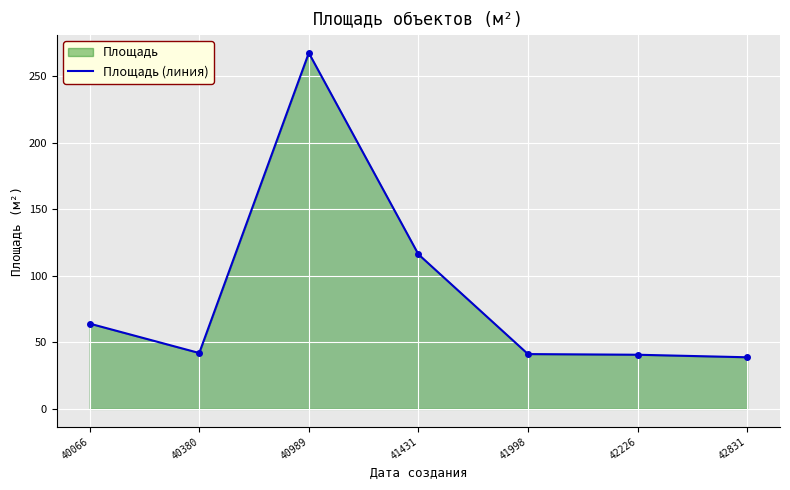

Rank the categories by value from lowest to highest.

42831, 42226, 41998, 40380, 40066, 41431, 40989